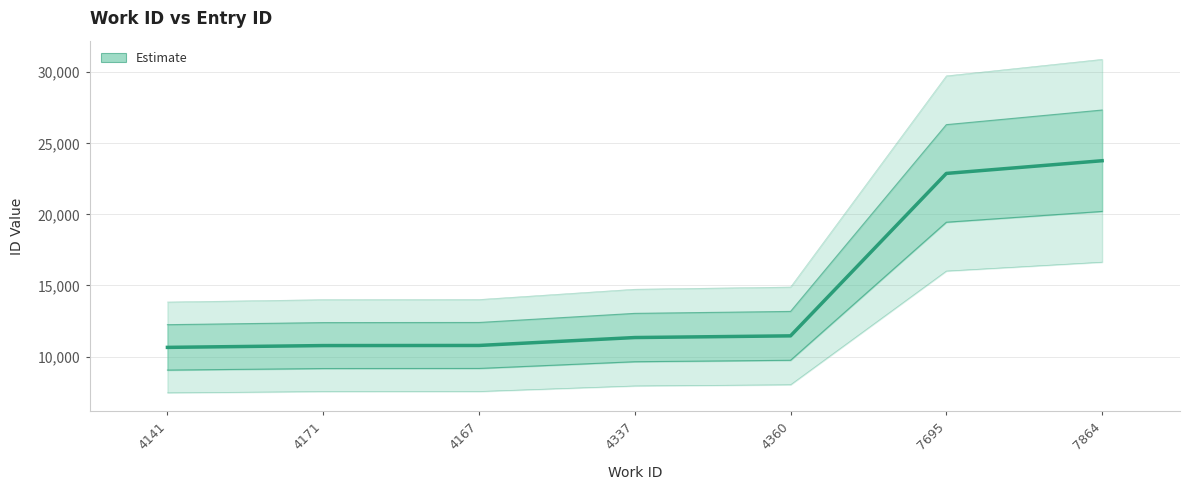

What is the label of the 7th point from the right?

4141